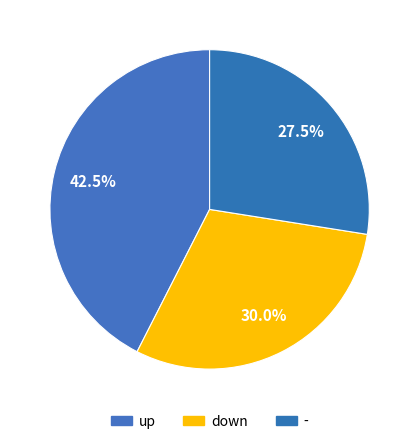

Which category has the biggest portion of the pie?

up